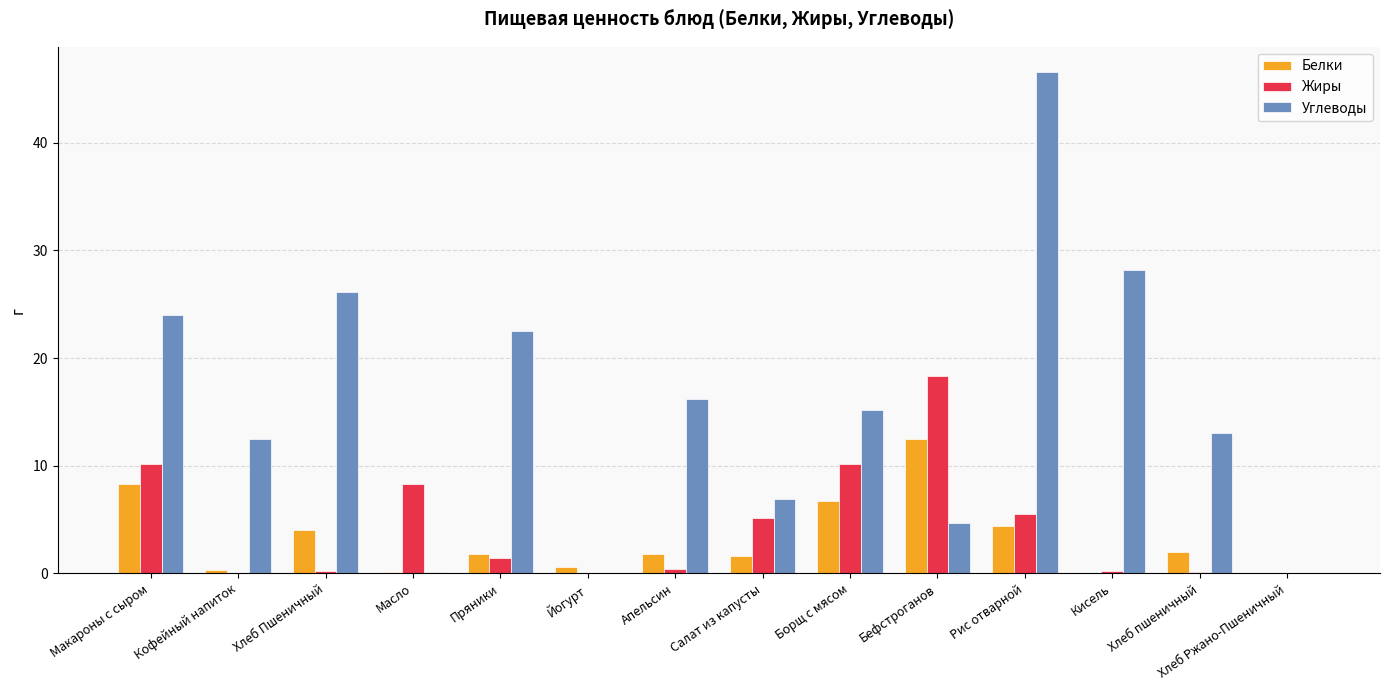

Which label corresponds to the largest value in the chart?

Рис отварной